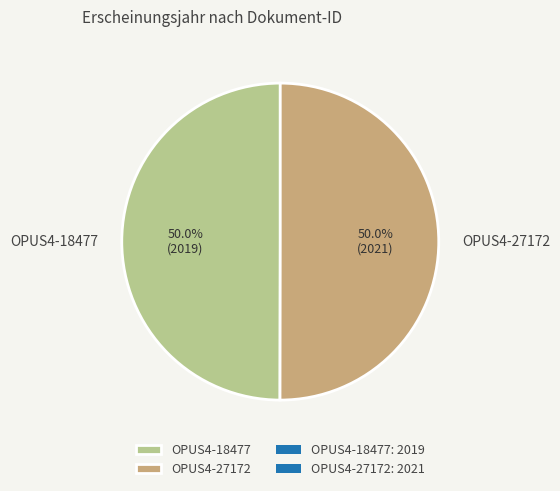

What is the ratio of the value at OPUS4-18477 to the value at OPUS4-27172?

1.0